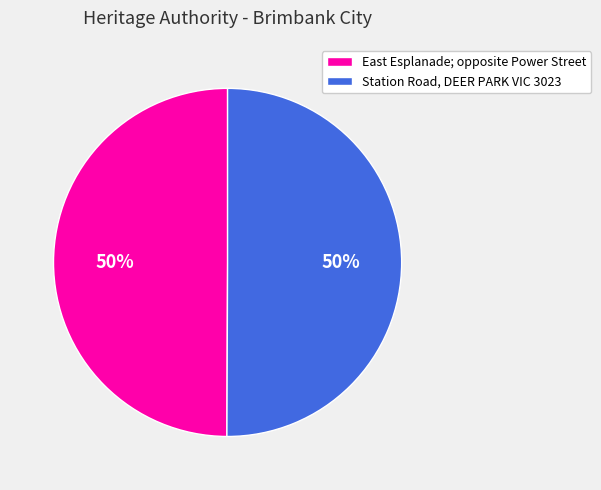

Is it true that East Esplanade; opposite Power Street is 50% of the pie?

True